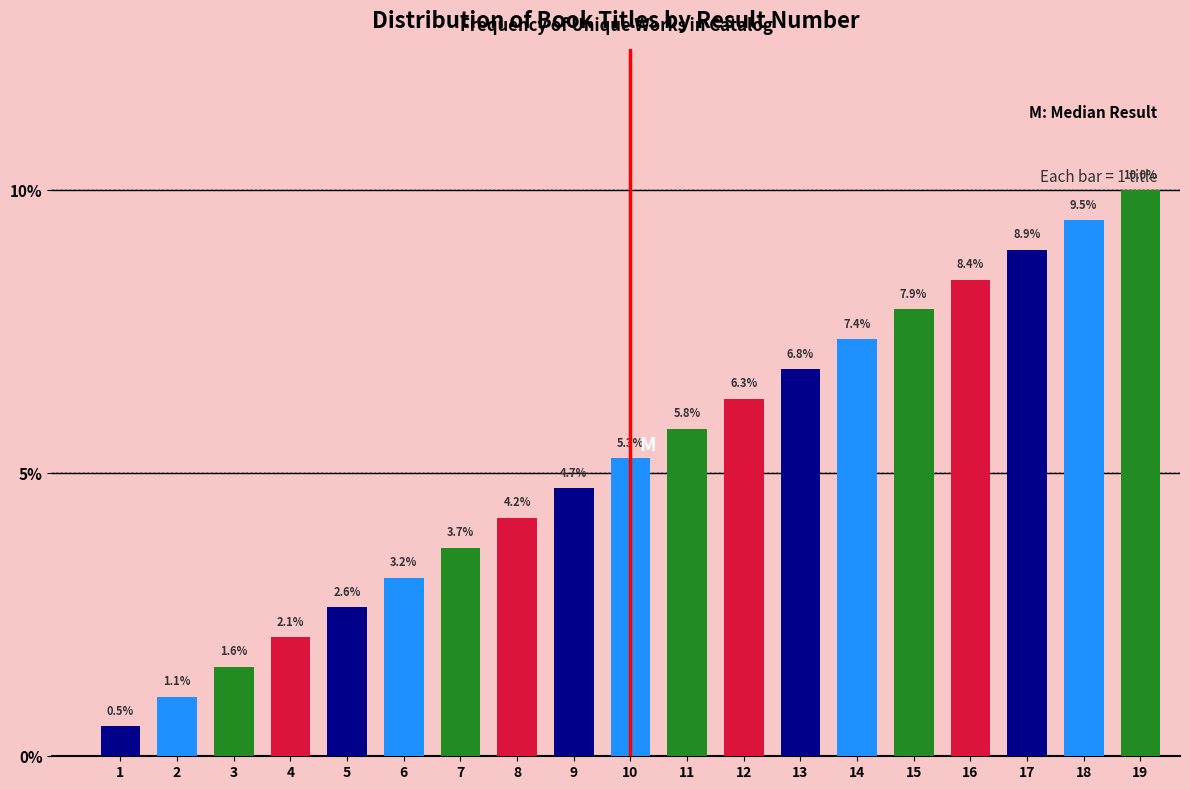

Reading left to right, transcribe all the data shown in this chart.

0.5	1.1	1.6	2.1	2.6	3.2	3.7	4.2	4.7	5.3	5.8	6.3	6.8	7.4	7.9	8.4	8.9	9.5	10.0